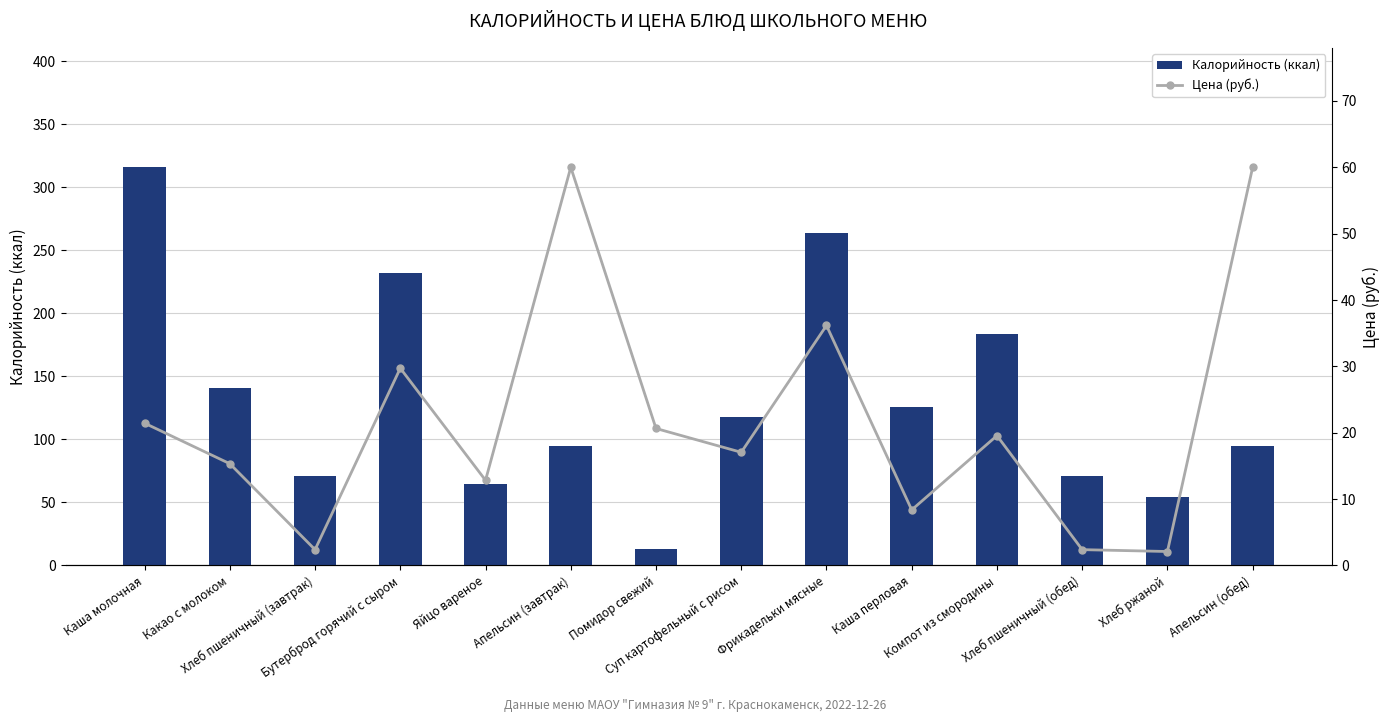

At which label does Калорийность (ккал) first exceed 118?

Каша молочная